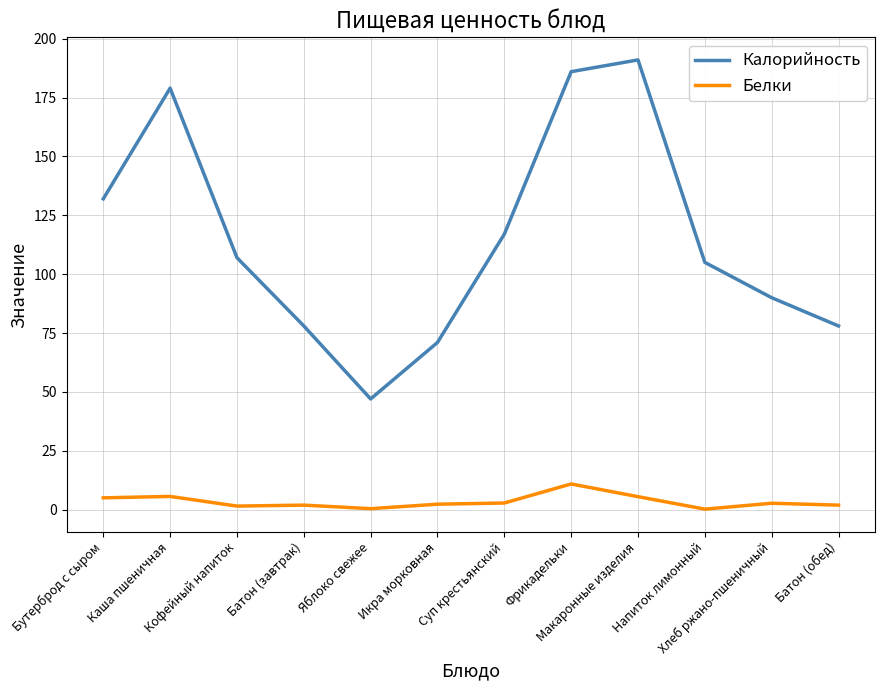

True or false: Белки and Калорийность cross at least once.

False